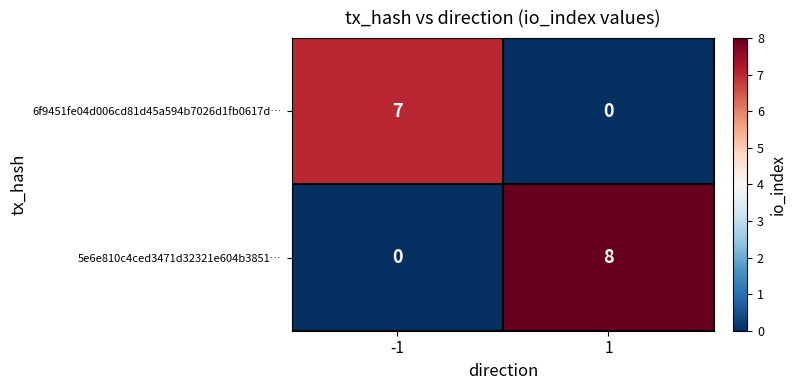

List the series in order of their peak value, highest first.

5e6e810c4ced3471d32321e604b3851…, 6f9451fe04d006cd81d45a594b7026d1fb0617d…